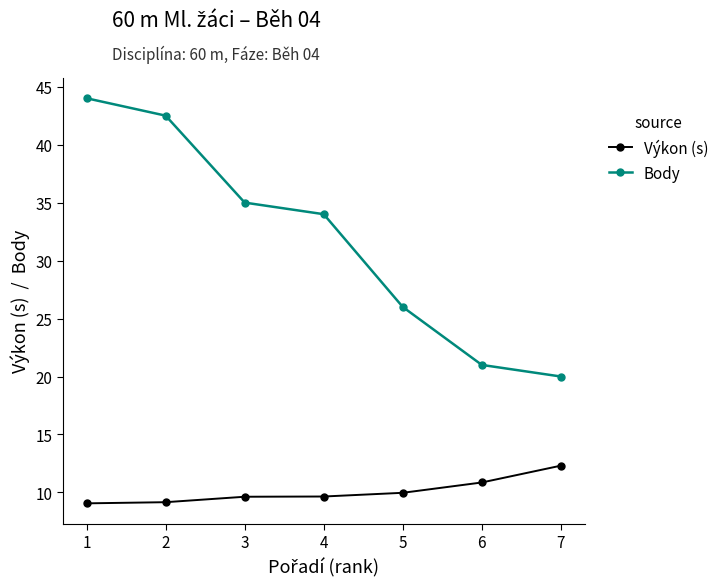

At how many categories does at least one series exceed 27?

4